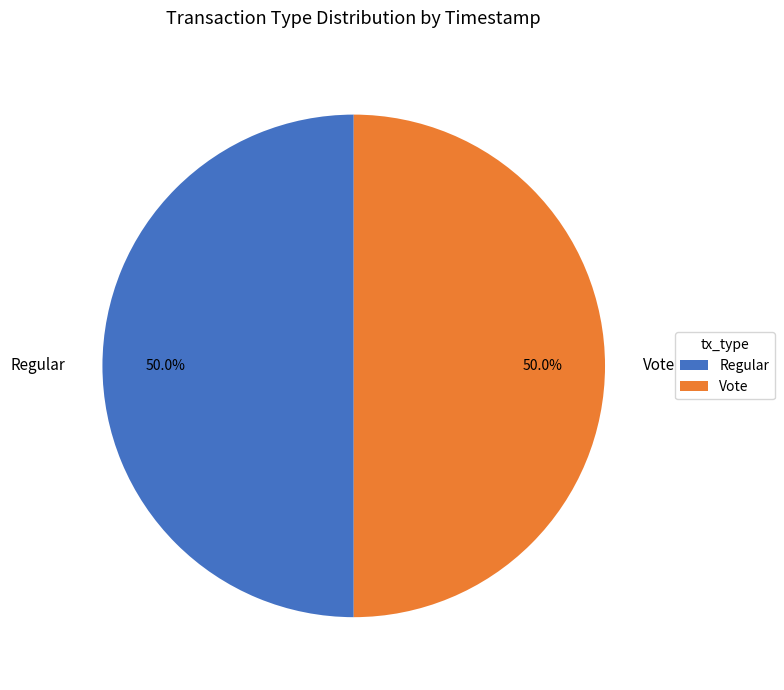

How many segments does this pie chart have?

2